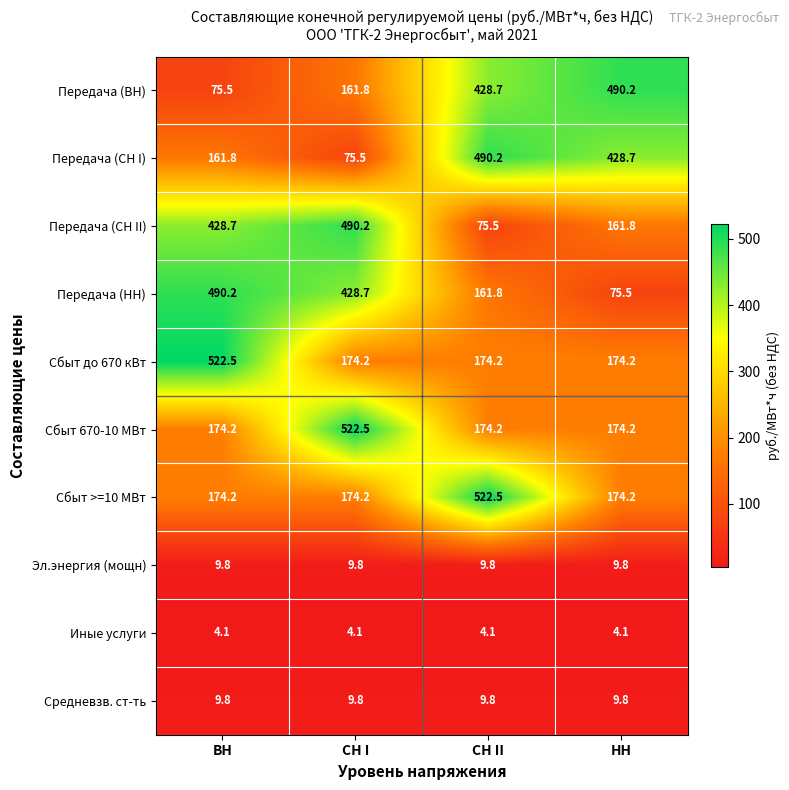

What is the spread (max minus min) of values at НН?

486.1